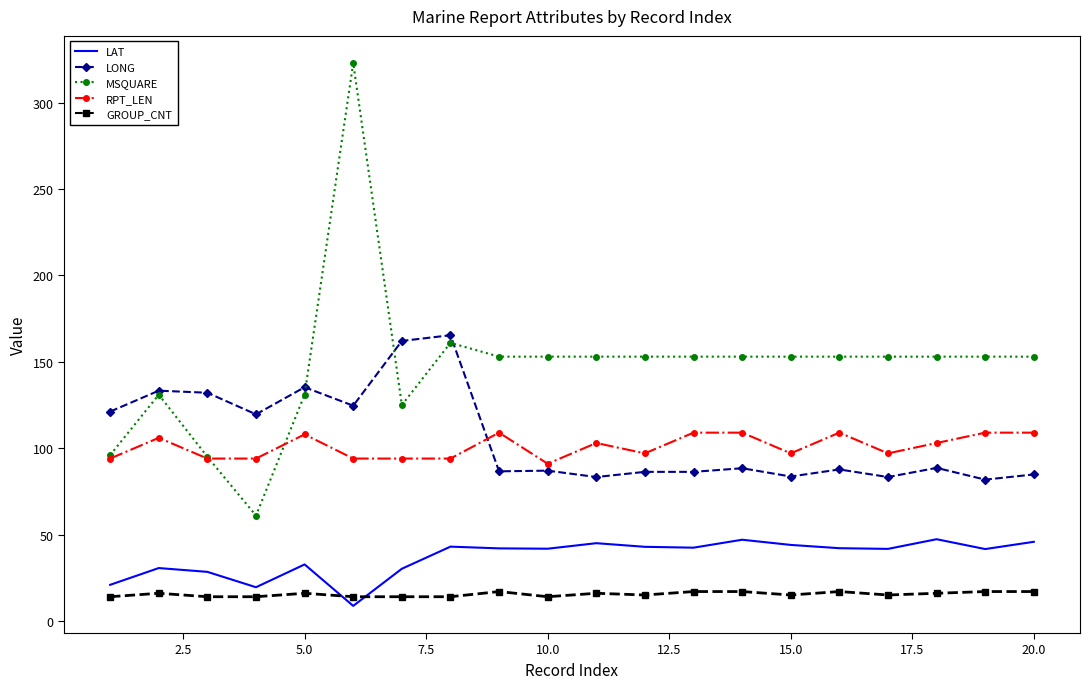

What is the minimum value for GROUP_CNT?

14.0